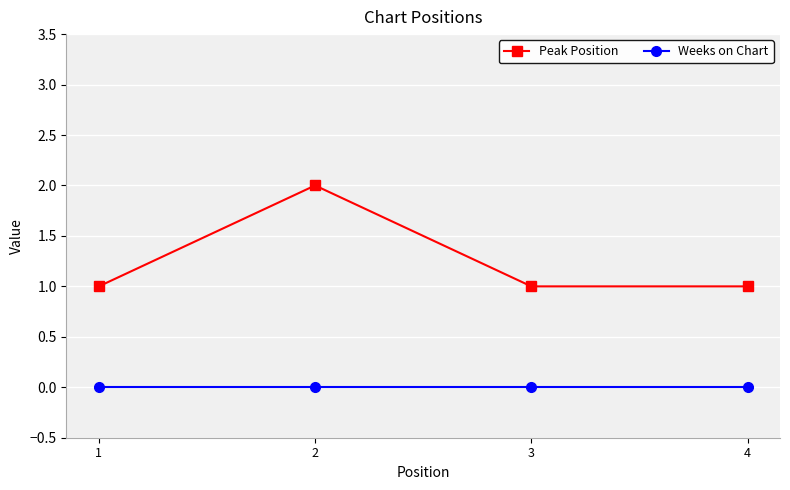

Rank the series by their maximum value, from lowest to highest.

Weeks on Chart, Peak Position